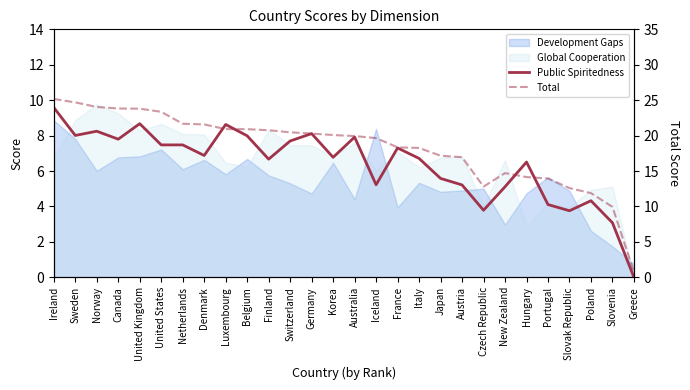

At which category is the sum across all series the highest?

Ireland